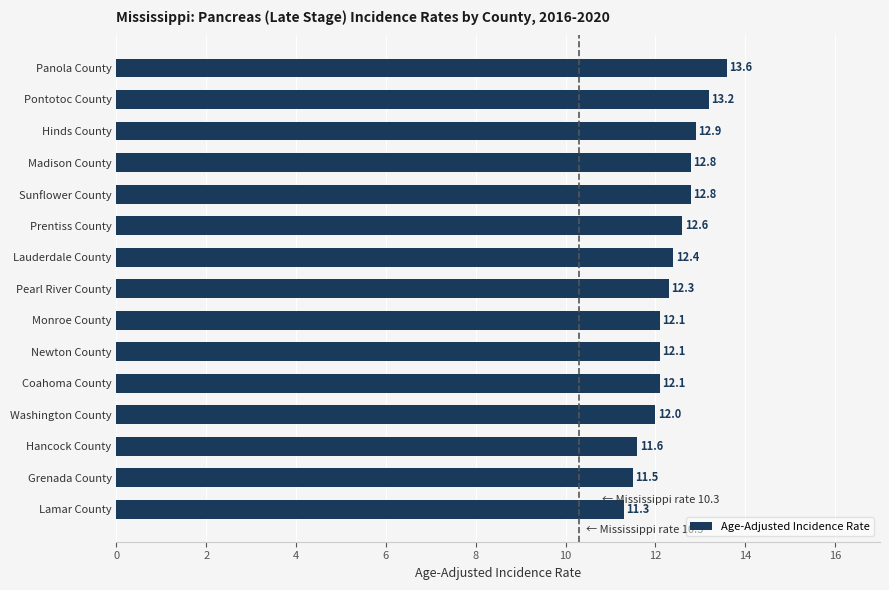

True or false: the data shows 12.6 at Prentiss County.

True